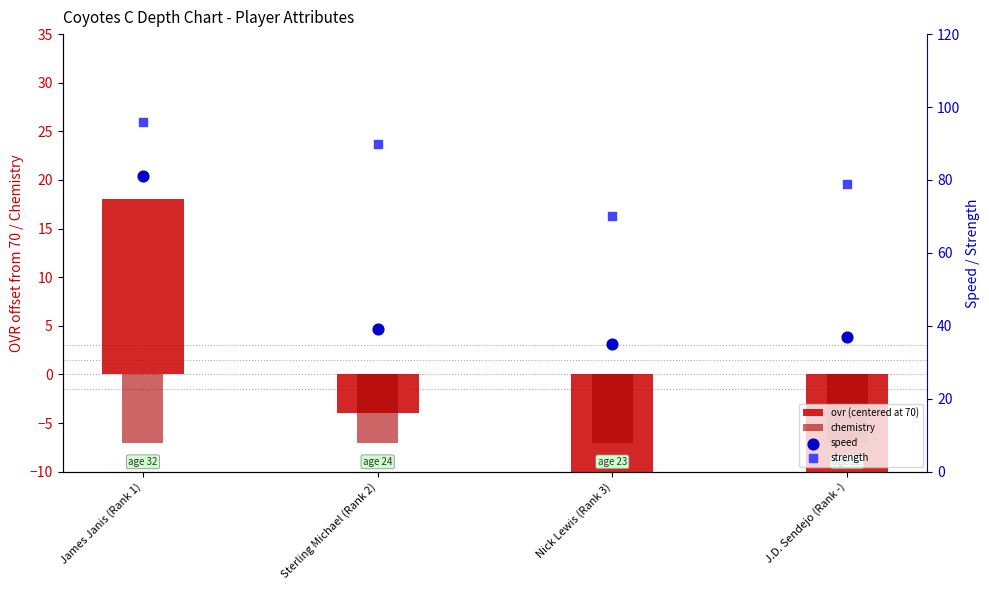

Which series has the largest total across all categories?

strength